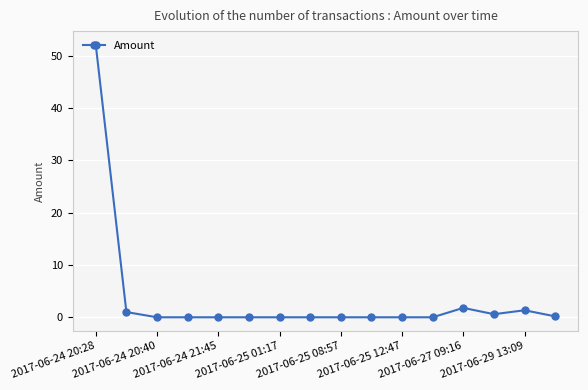

What is the greatest value displayed?

52.1